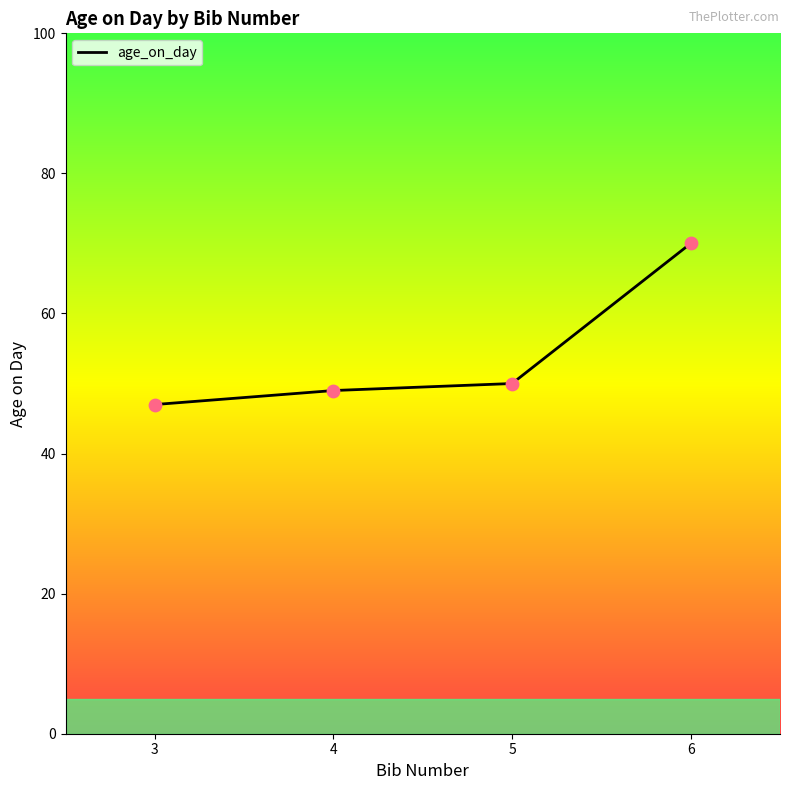

What is the ratio of the value at 3 to the value at 4?

1.0